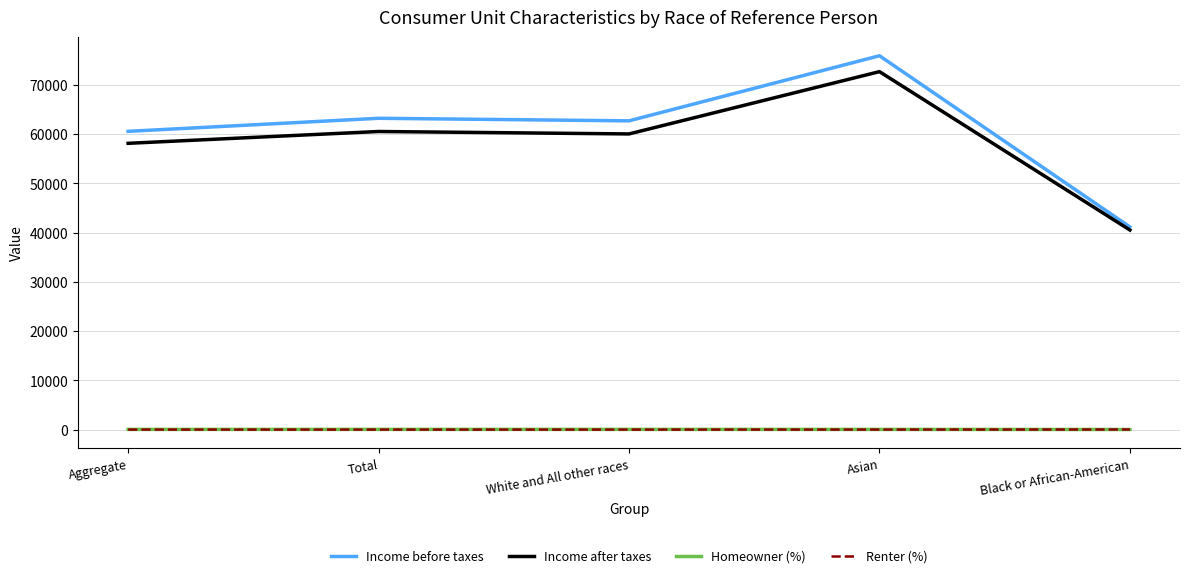

What is the maximum value shown in the chart?

75865